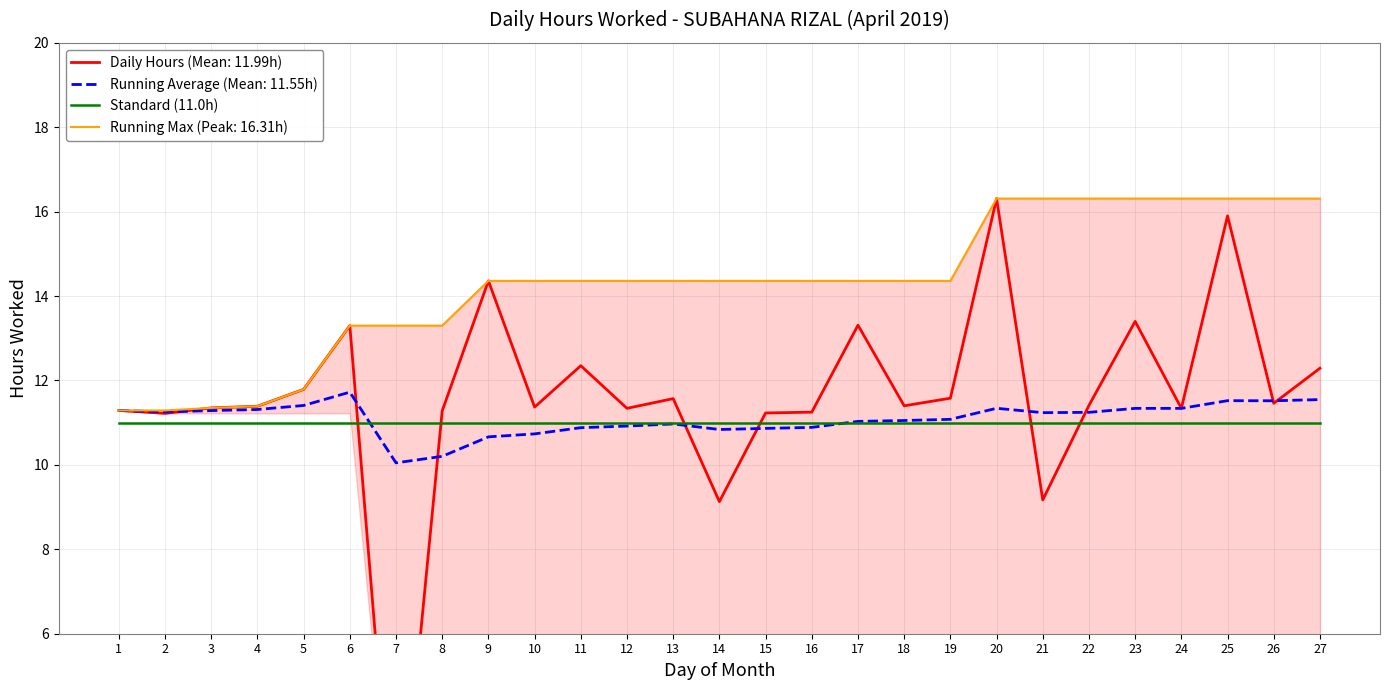

What is the ratio of the value at 20 to the value at 11?

1.3